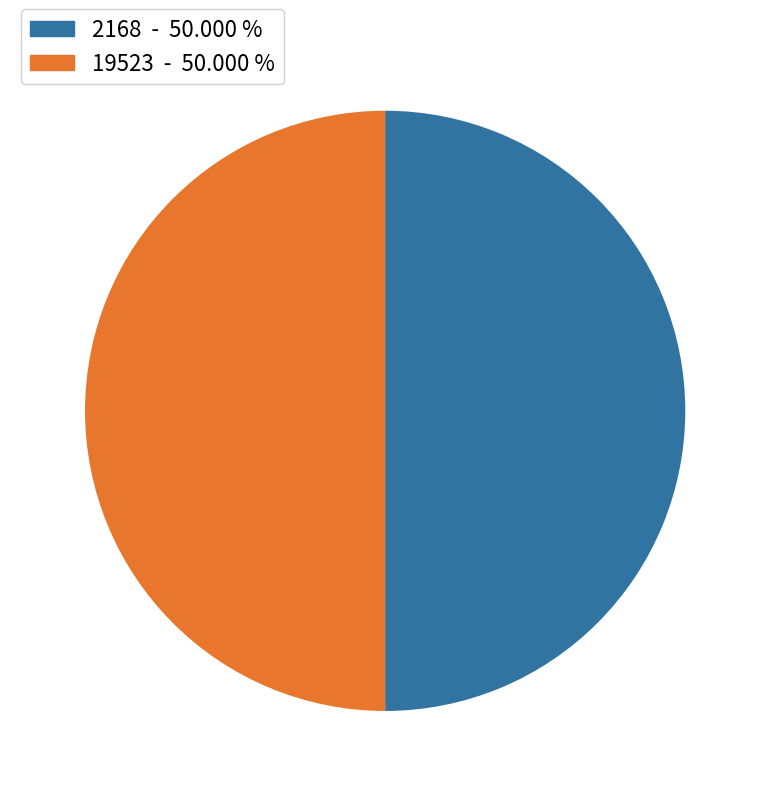

Combined, do 2168 and 19523 account for over 50%?

Yes